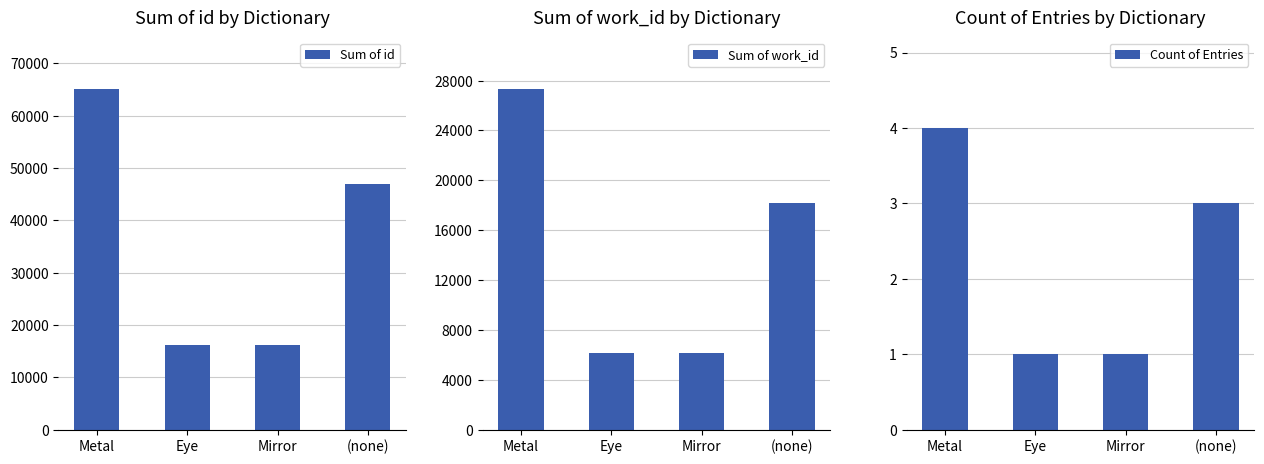

Does the chart contain any negative values?

No